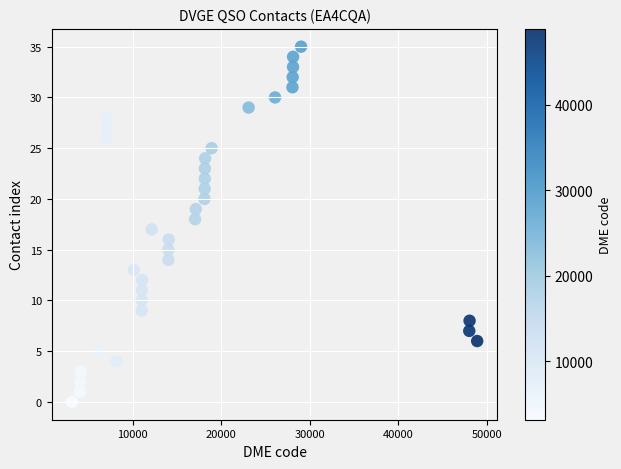

What is the range of X values (max minus min)?

45790